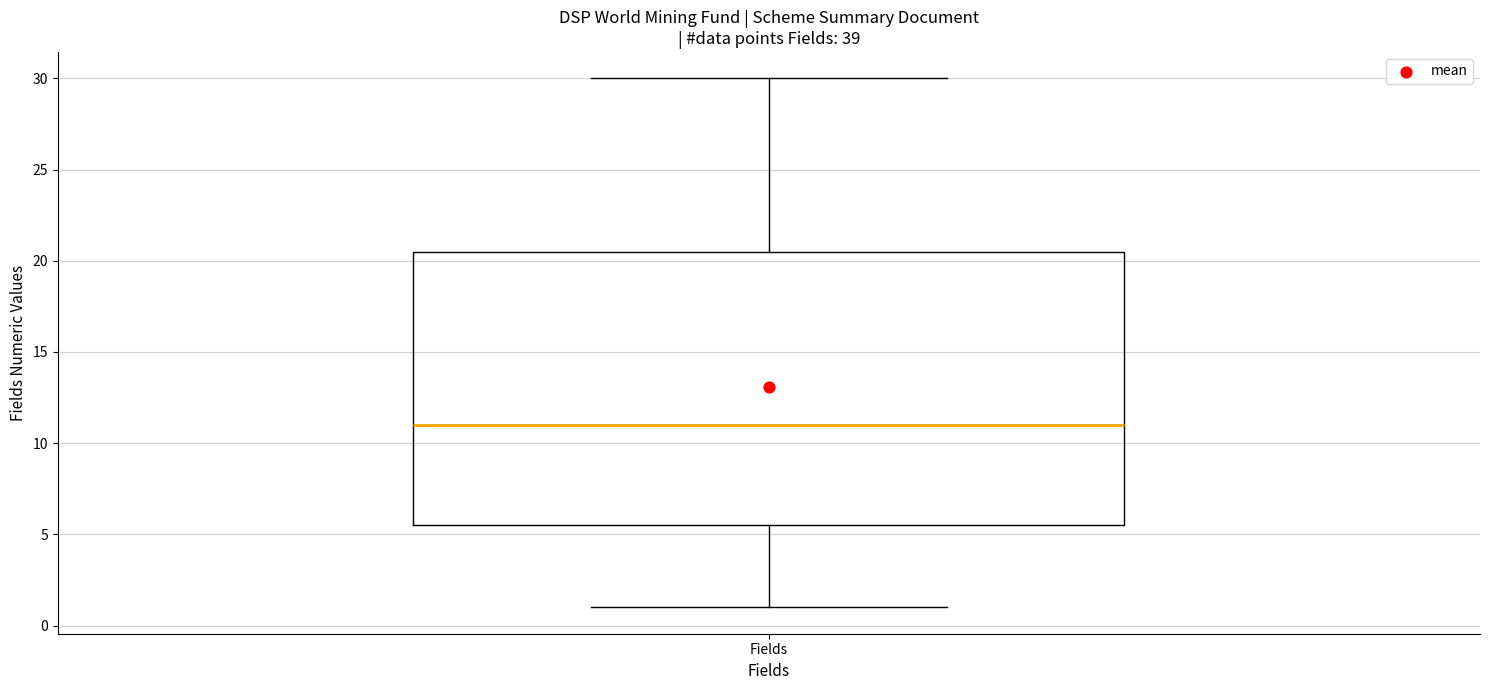

Read this box plot against the y-axis: the position of the median line, the range covered by the box, and the ends of both whiskers. The values are not printed on the chart, so give them approximately, as read against the axis.

median 11.0, box 5.5 to 20.5, whiskers 1.0 to 30.0